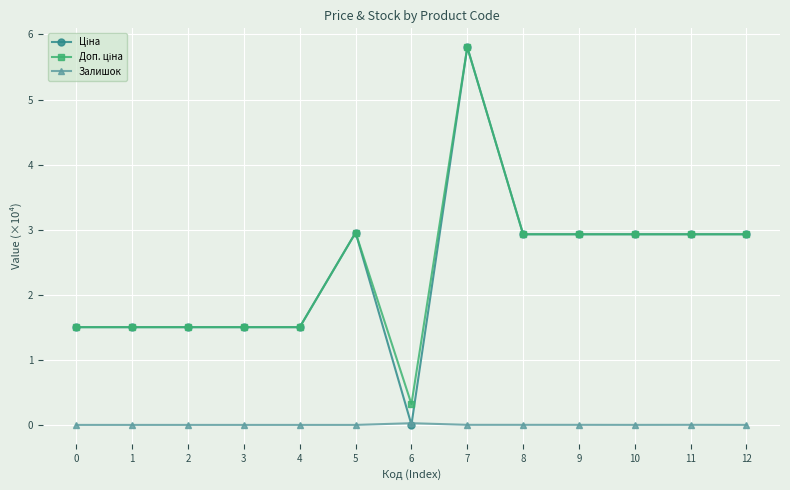

At which category is the sum across all series the highest?

7